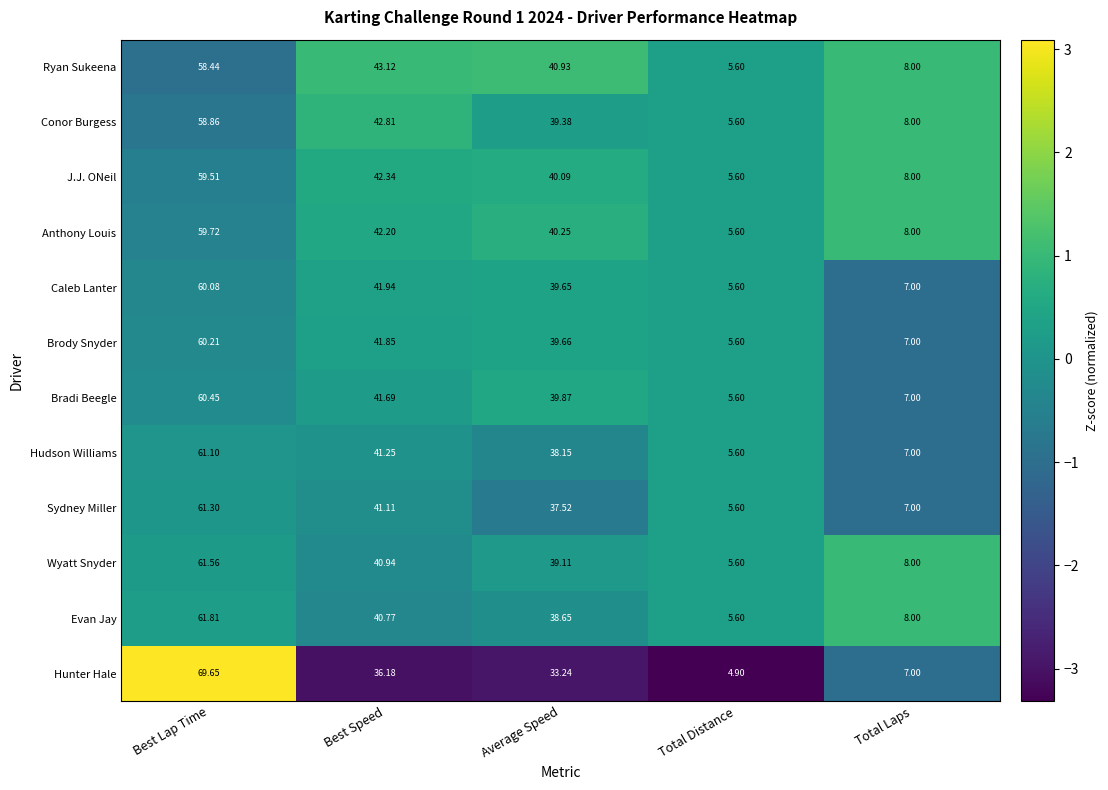

At Best Lap Time, list the series in order from largest to smallest.

Hunter Hale, Evan Jay, Wyatt Snyder, Sydney Miller, Hudson Williams, Bradi Beegle, Brody Snyder, Caleb Lanter, Anthony Louis, J.J. ONeil, Conor Burgess, Ryan Sukeena